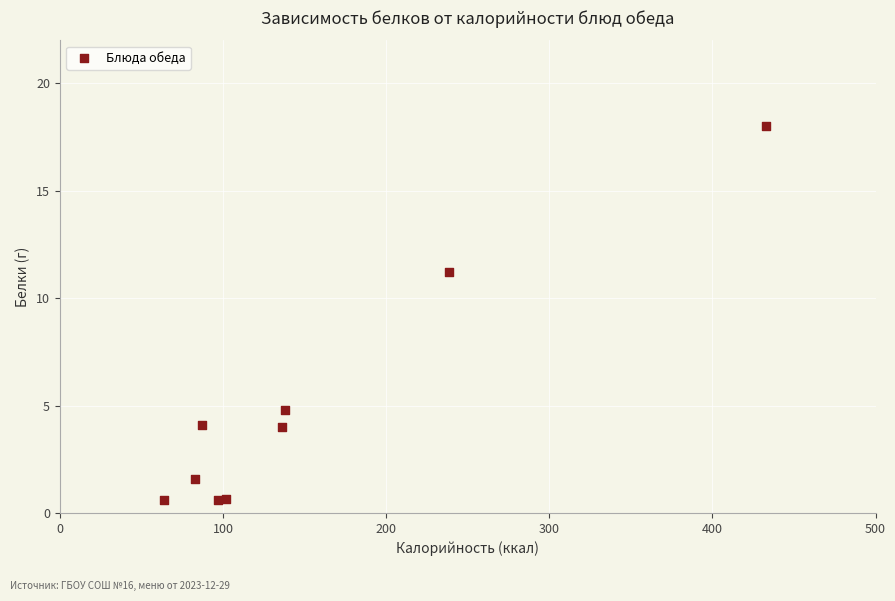

What Y value in the scatter plot is closest to 9?

11.2